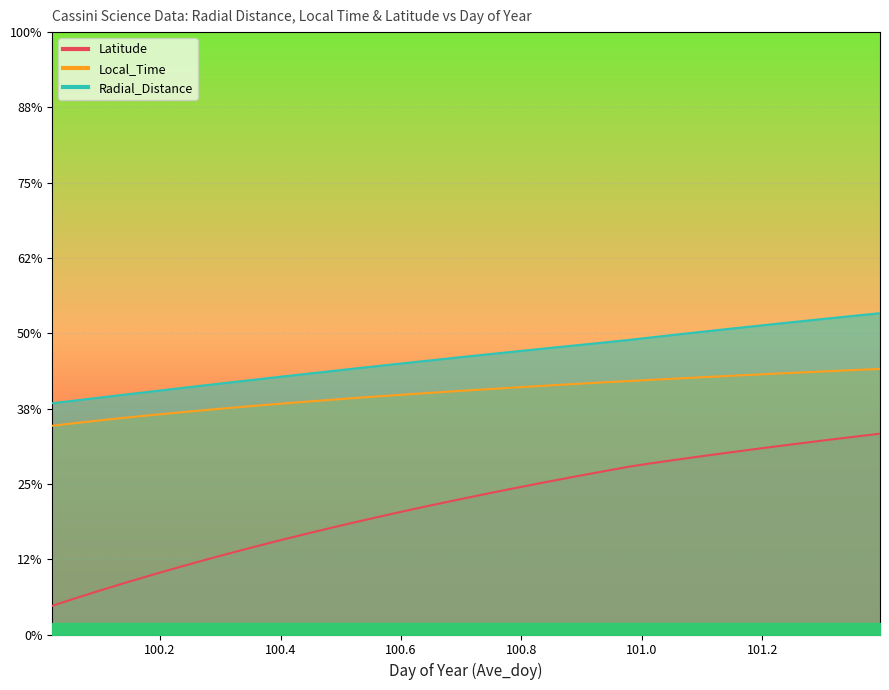

Is the value of Radial_Distance at 101.1458 greater than the value of Local_Time at 100.1875?

Yes